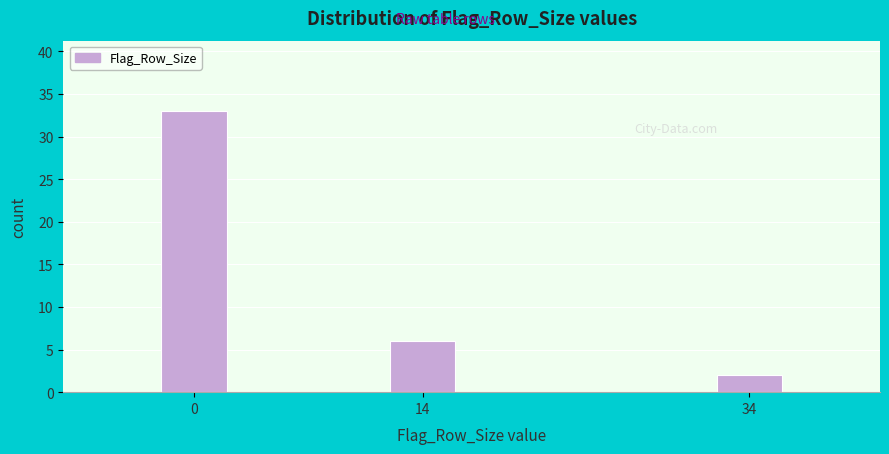

Reading right to left, list all the values displayed in this chart.

2	6	33